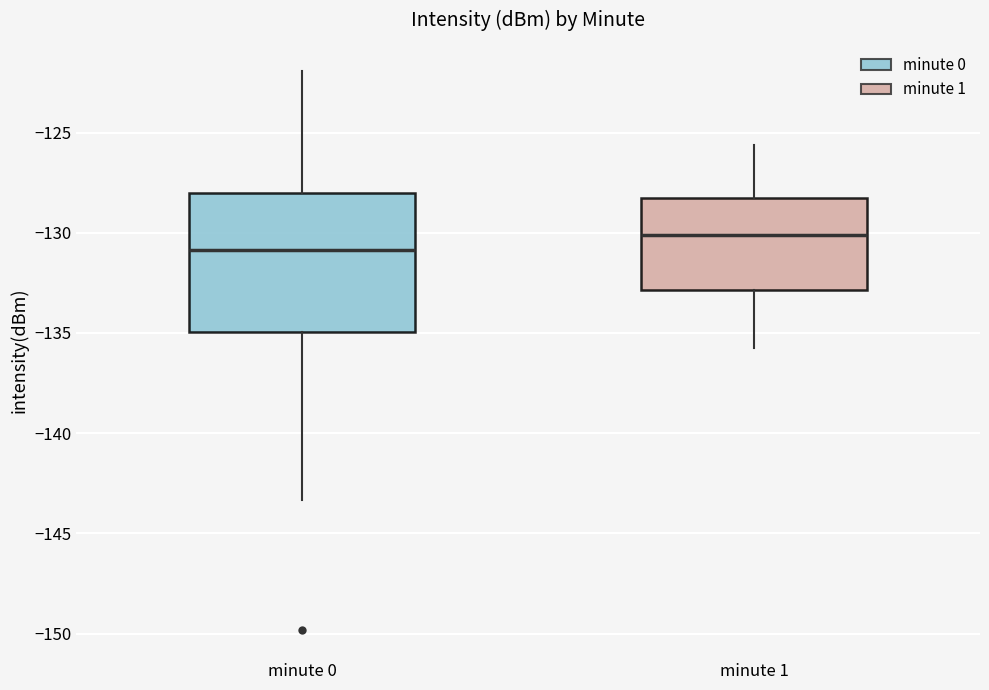

Comparing the boxes themselves (not the whiskers), which one is the tallest?

minute 0